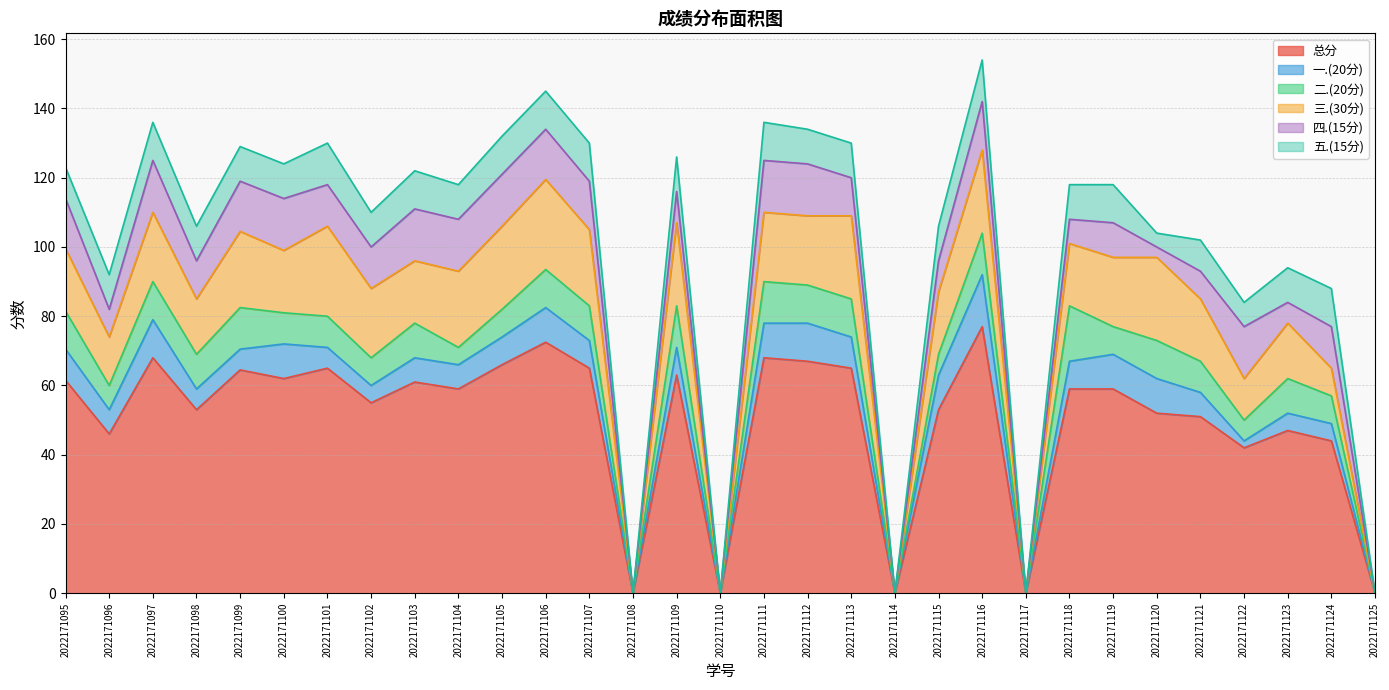

The 总分 series shows 63.0 at 2022171109. True or false?

True